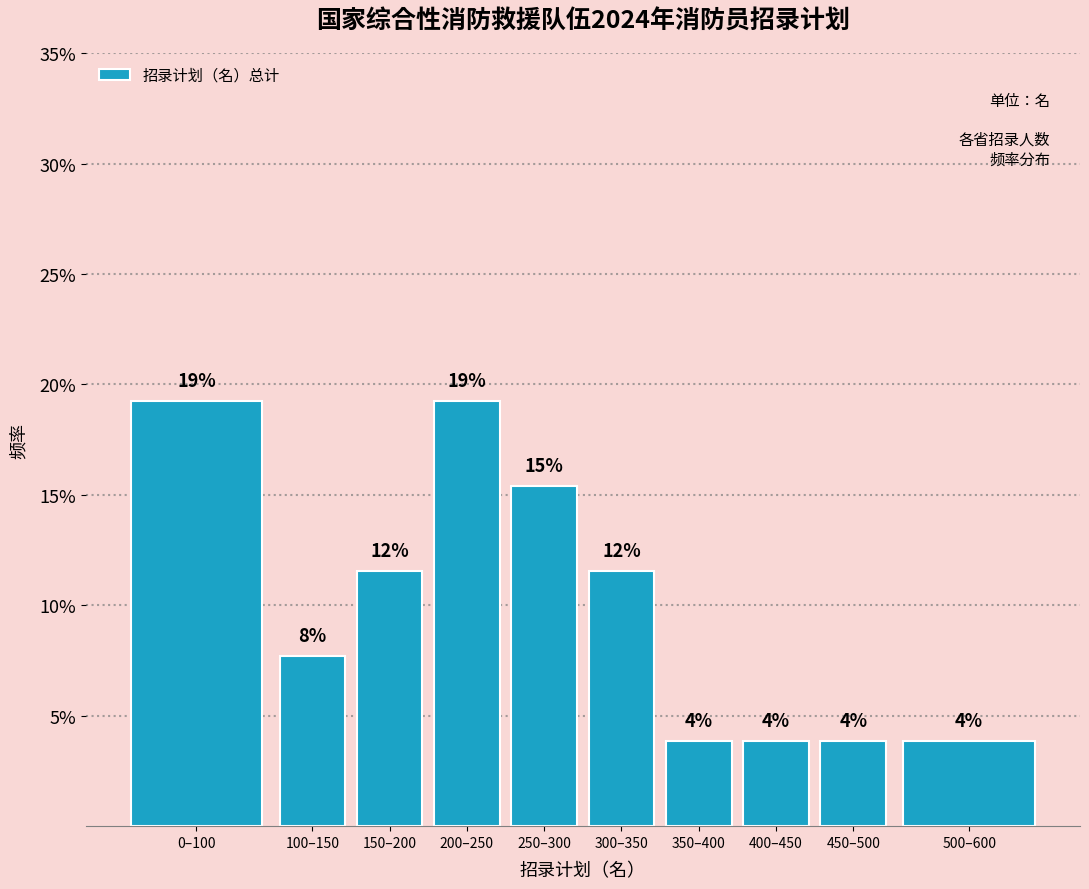

Are the bars horizontal?

No